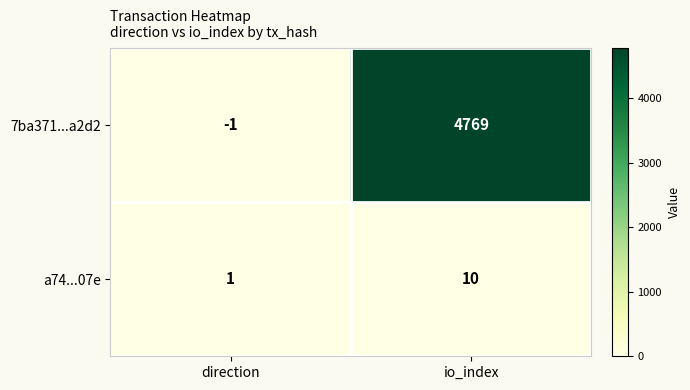

At which label does 7ba371...a2d2 reach its peak?

io_index